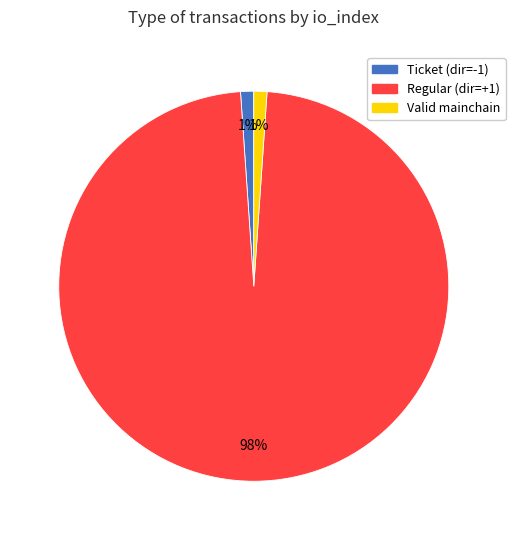

True or false: Regular (dir=+1) accounts for 98% of the total.

True